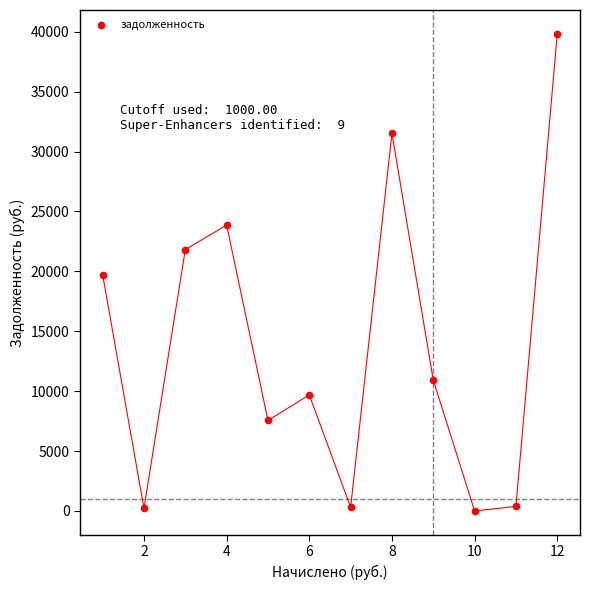

What is the range of Y values (max minus min)?

39820.3